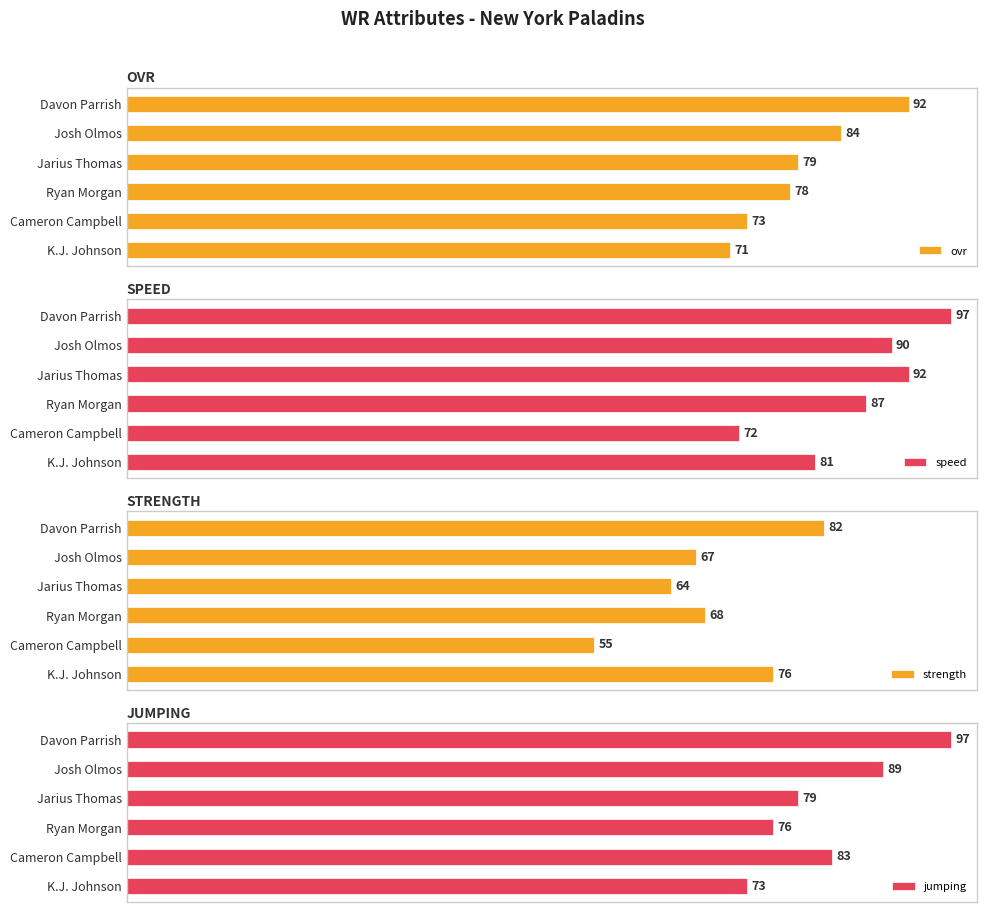

Which series has the largest total across all categories?

speed